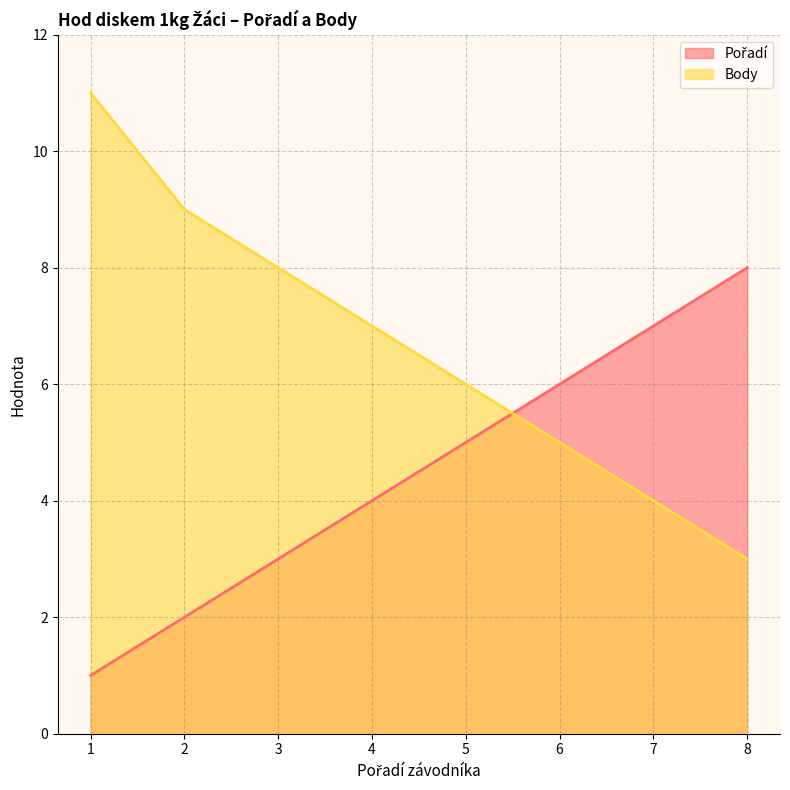

The value of Body at 3 is 8. True or false?

True